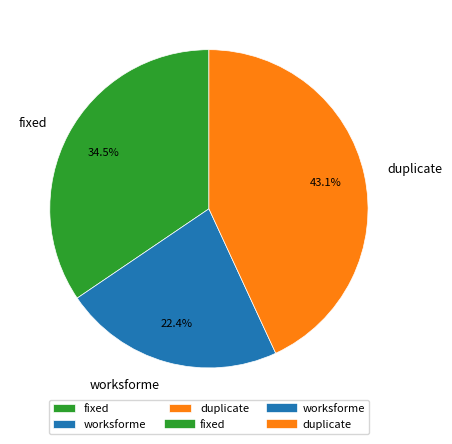

What portion of the pie excludes duplicate?

56.9%